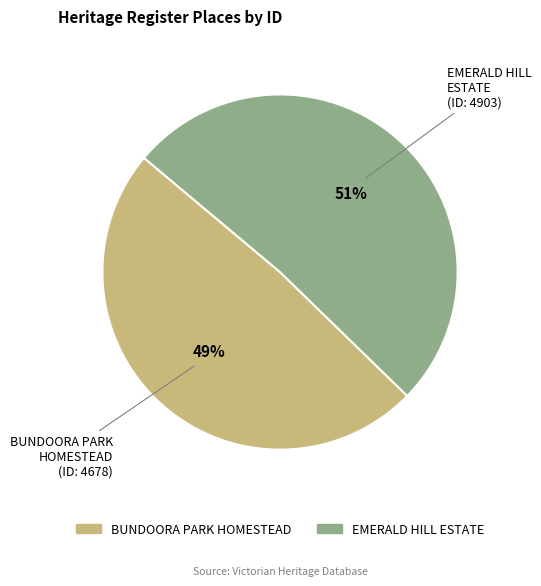

Is it true that EMERALD HILL ESTATE is 63% of the pie?

False